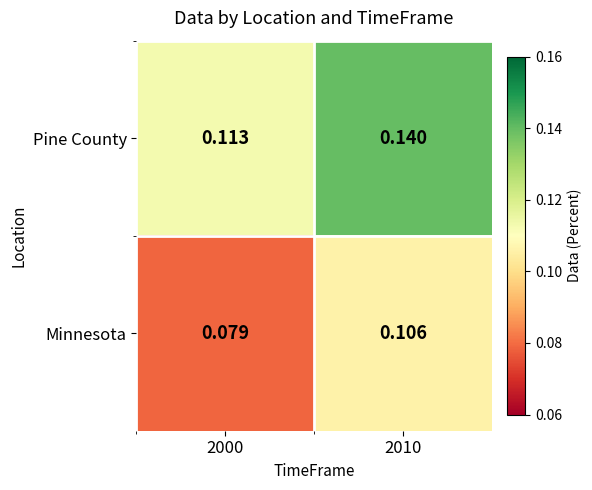

Is the value of Pine County at 2000 greater than the value of Minnesota at 2010?

Yes